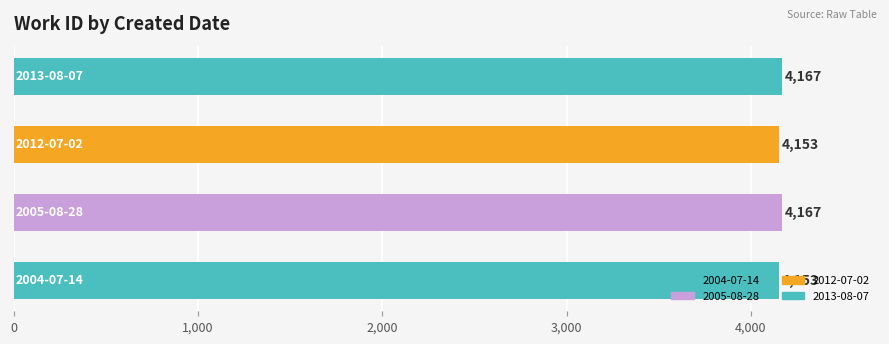

What is the average value?

4160